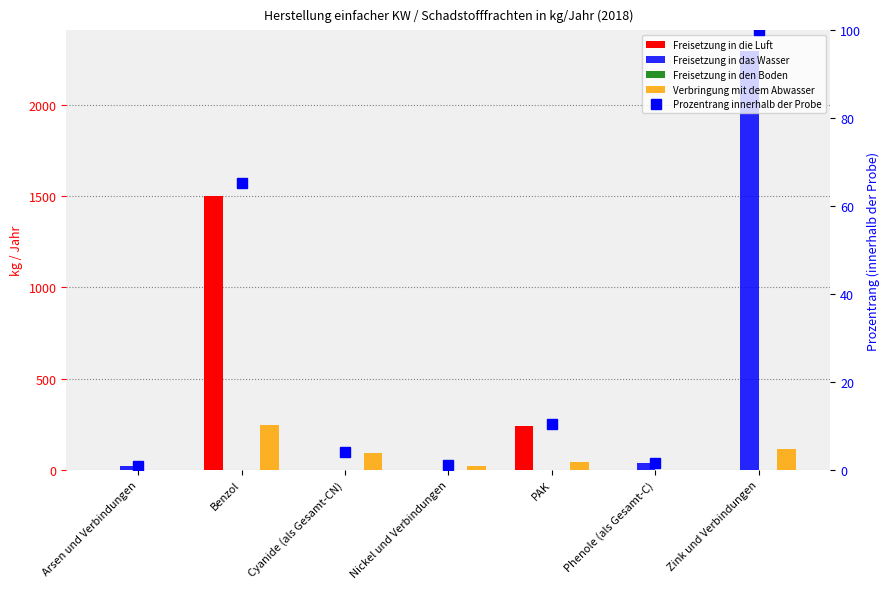

Which series has the largest range (max minus min)?

Freisetzung in das Wasser